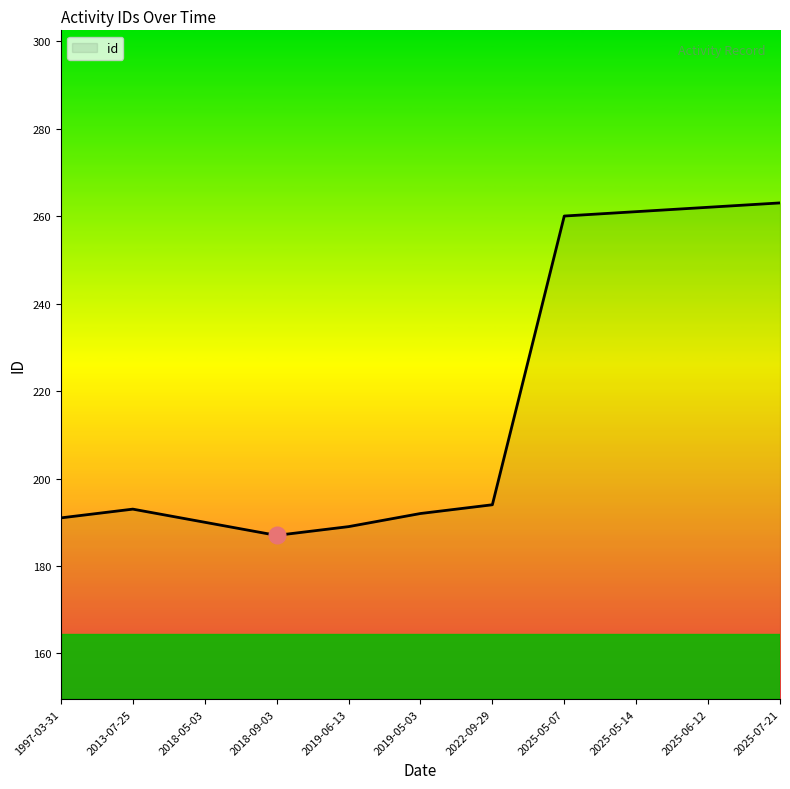

What is the average value?

217